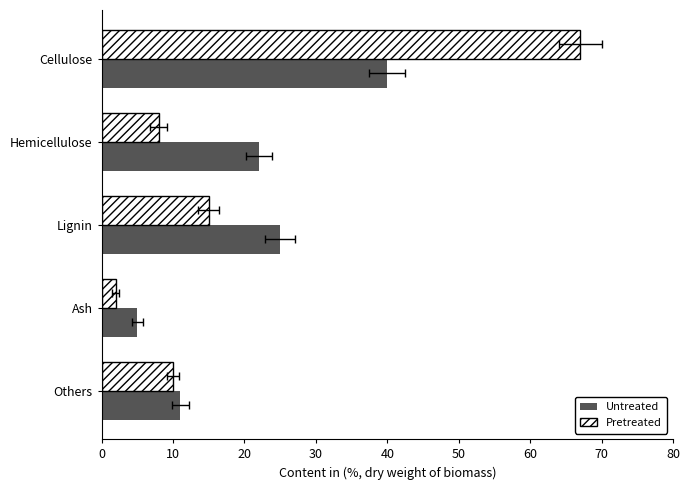

List the series in order of their overall mean, highest first.

Untreated, Pretreated